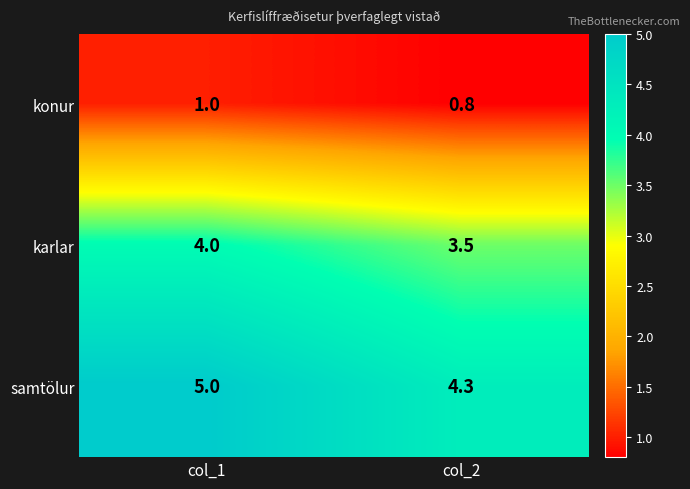

Is it true that karlar equals 6.4 at col_1?

False